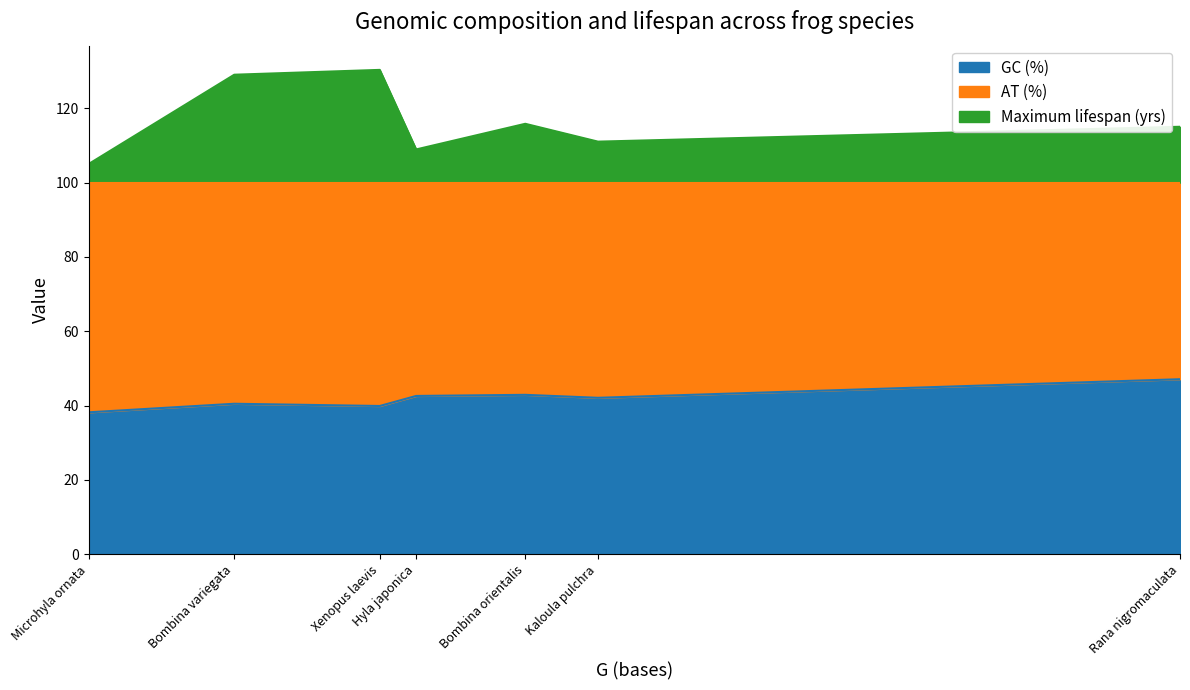

What is the spread (max minus min) of values at Rana nigromaculata?

37.9